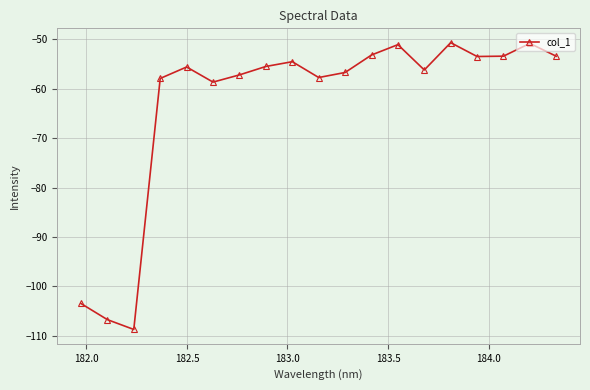

How many categories are shown in the chart?

19